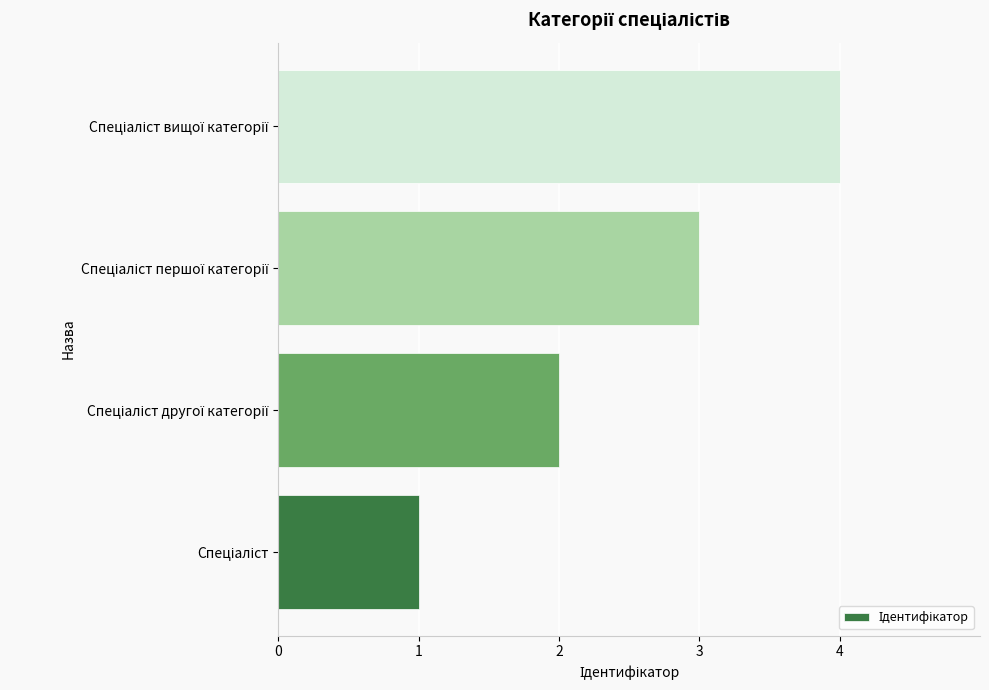

What is the maximum value shown in the chart?

4